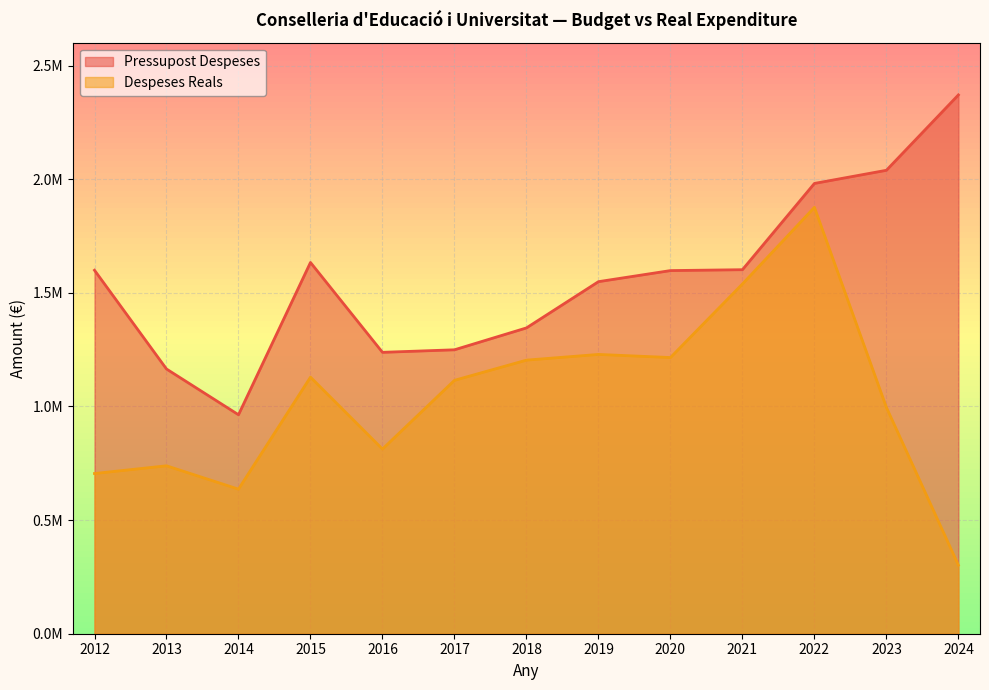

What is the value of the Despeses Reals point at the 11th from the left?

1875955.3